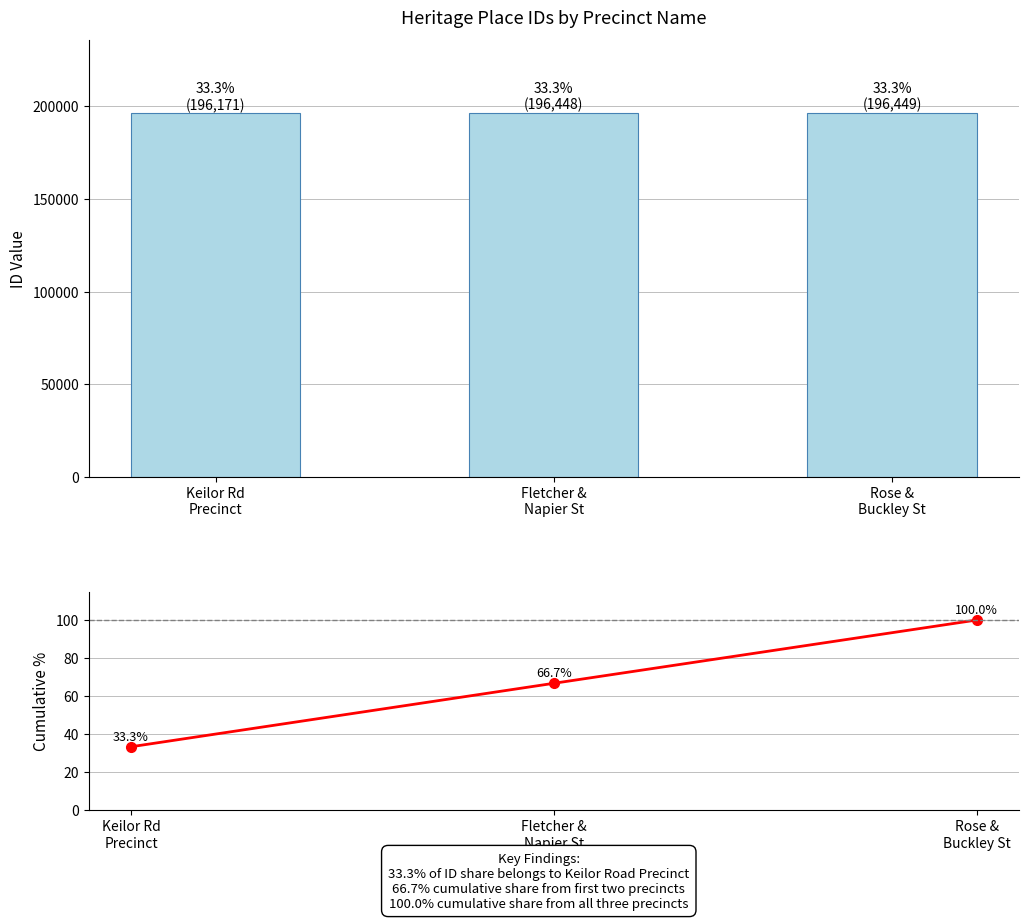

What is the lowest value of the Cumulative % series?

33.3